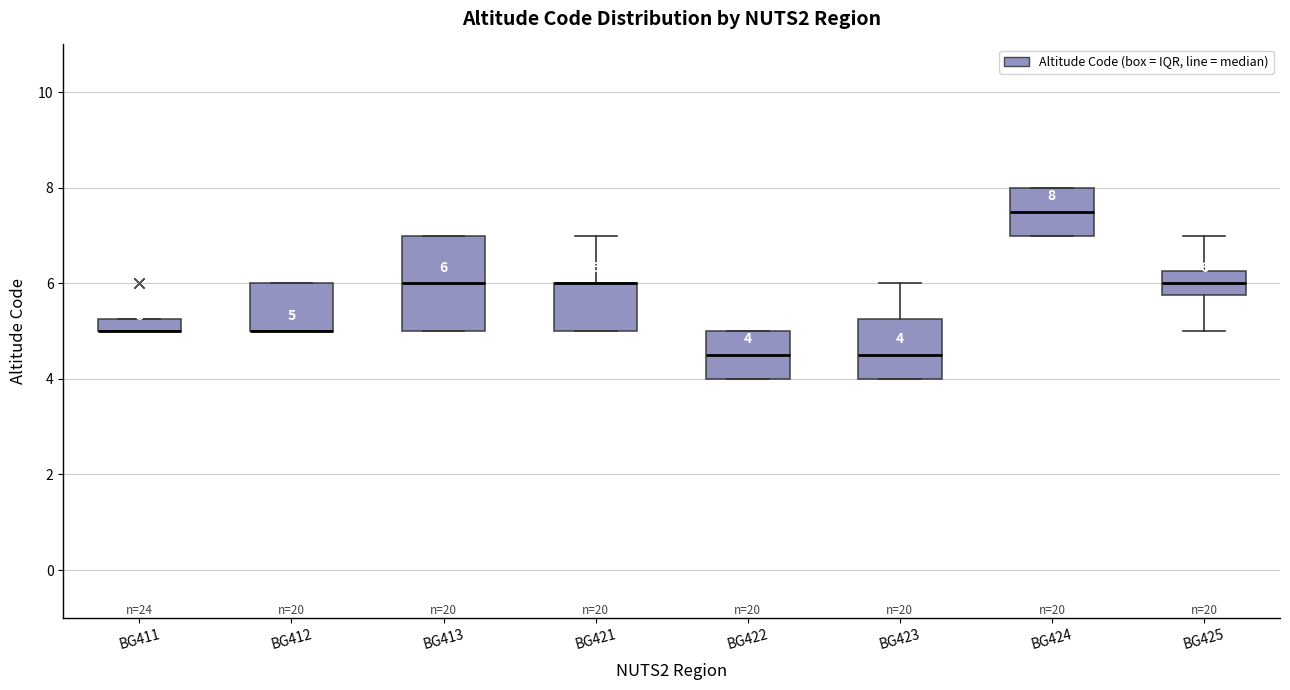

Which box is the tallest, from its lower edge to its upper edge?

BG413